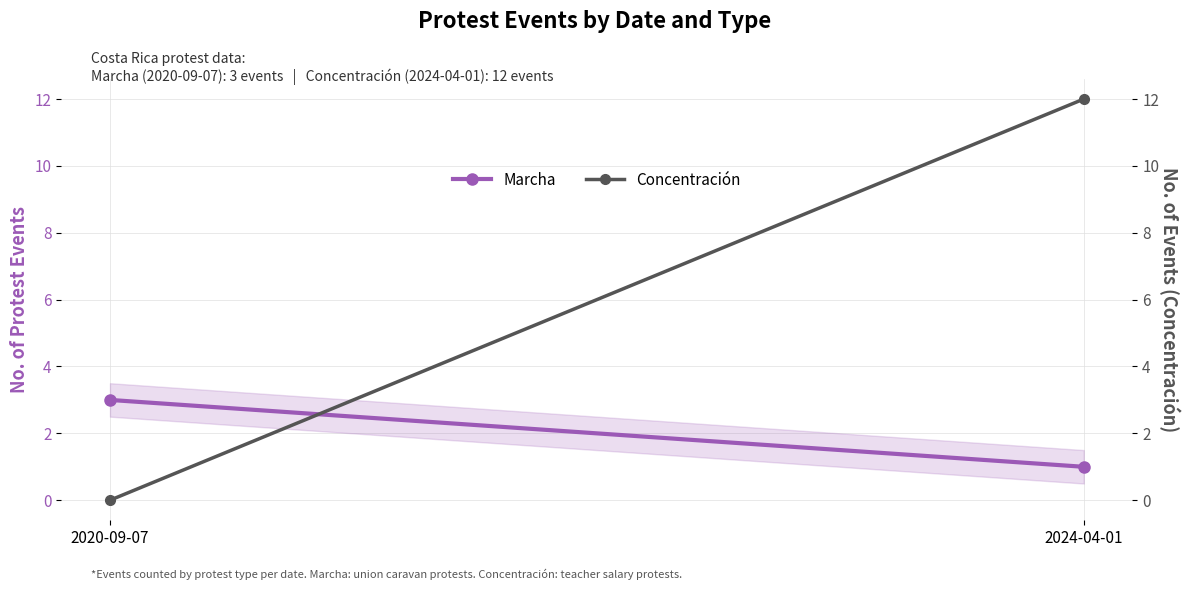

The value of Concentración at 2020-09-07 is 0. True or false?

True